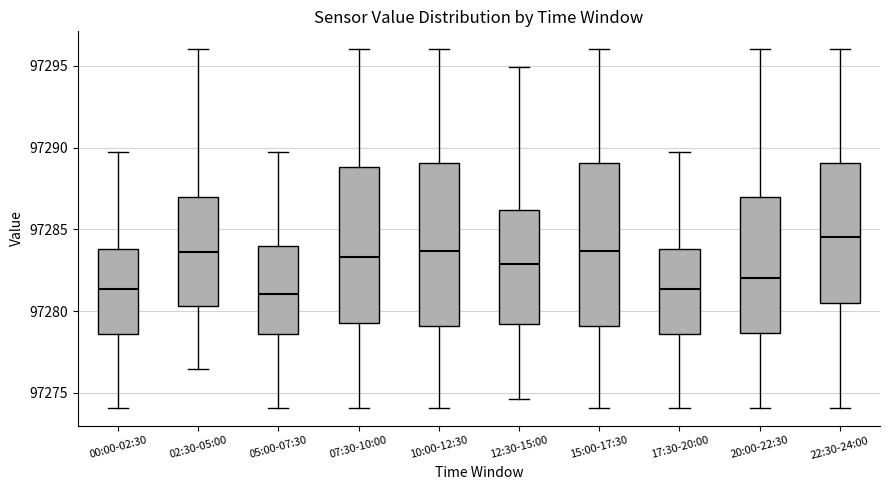

Which box has the highest median line?

22:30-24:00